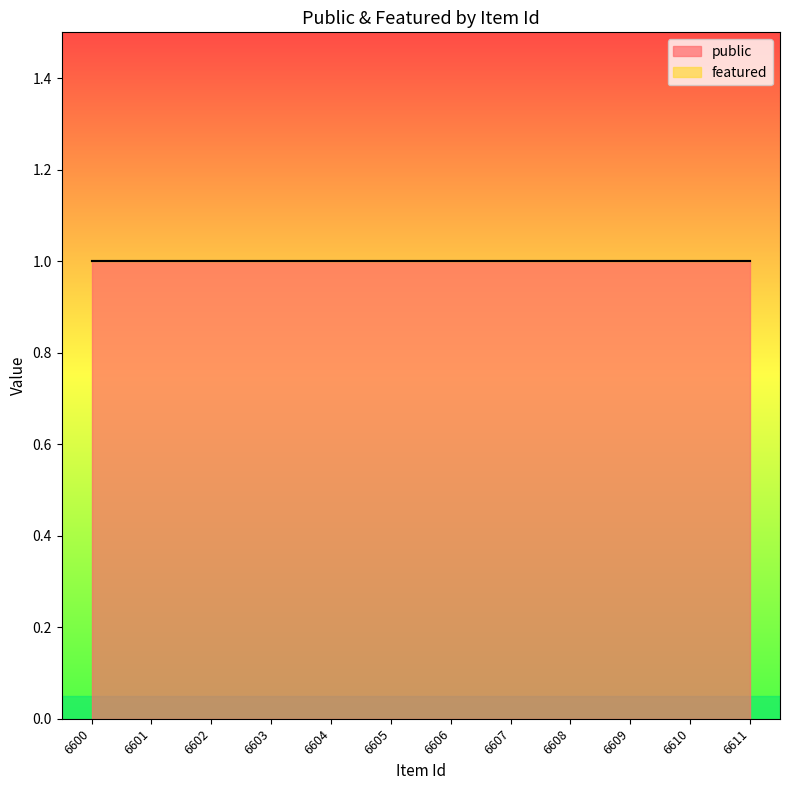

Which series changed the most between 6602 and 6610?

public